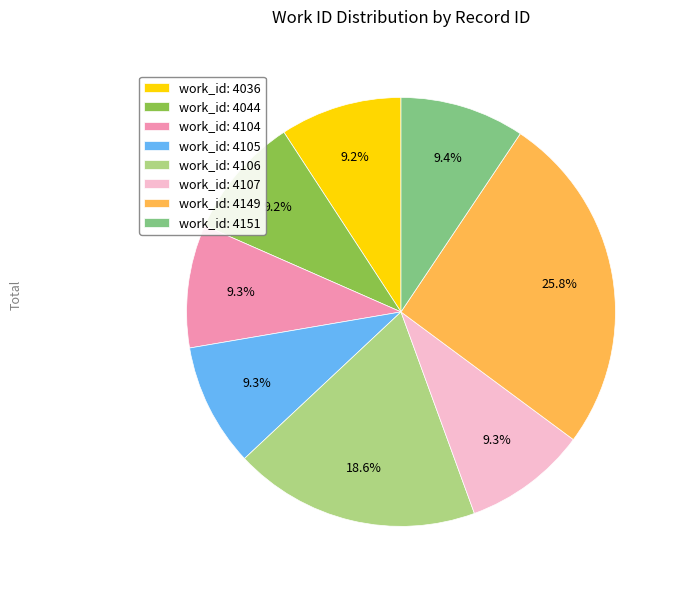

What is the ratio of the value at work_id: 4107 to the value at work_id: 4105?

1.0